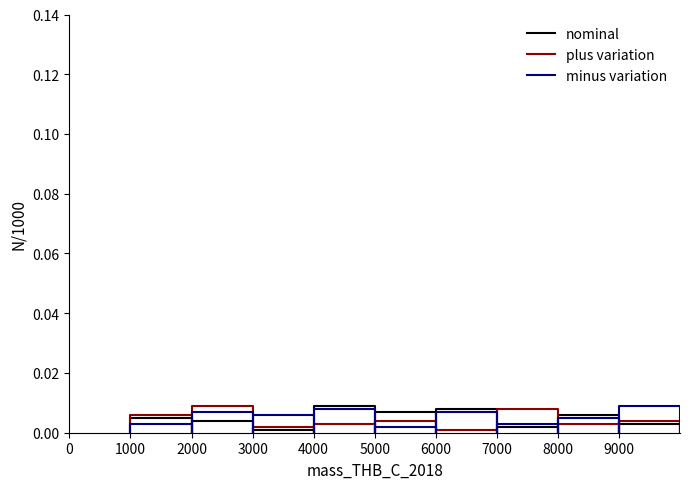

Is the value of plus variation at 34 greater than the value of nominal at 23?

Yes